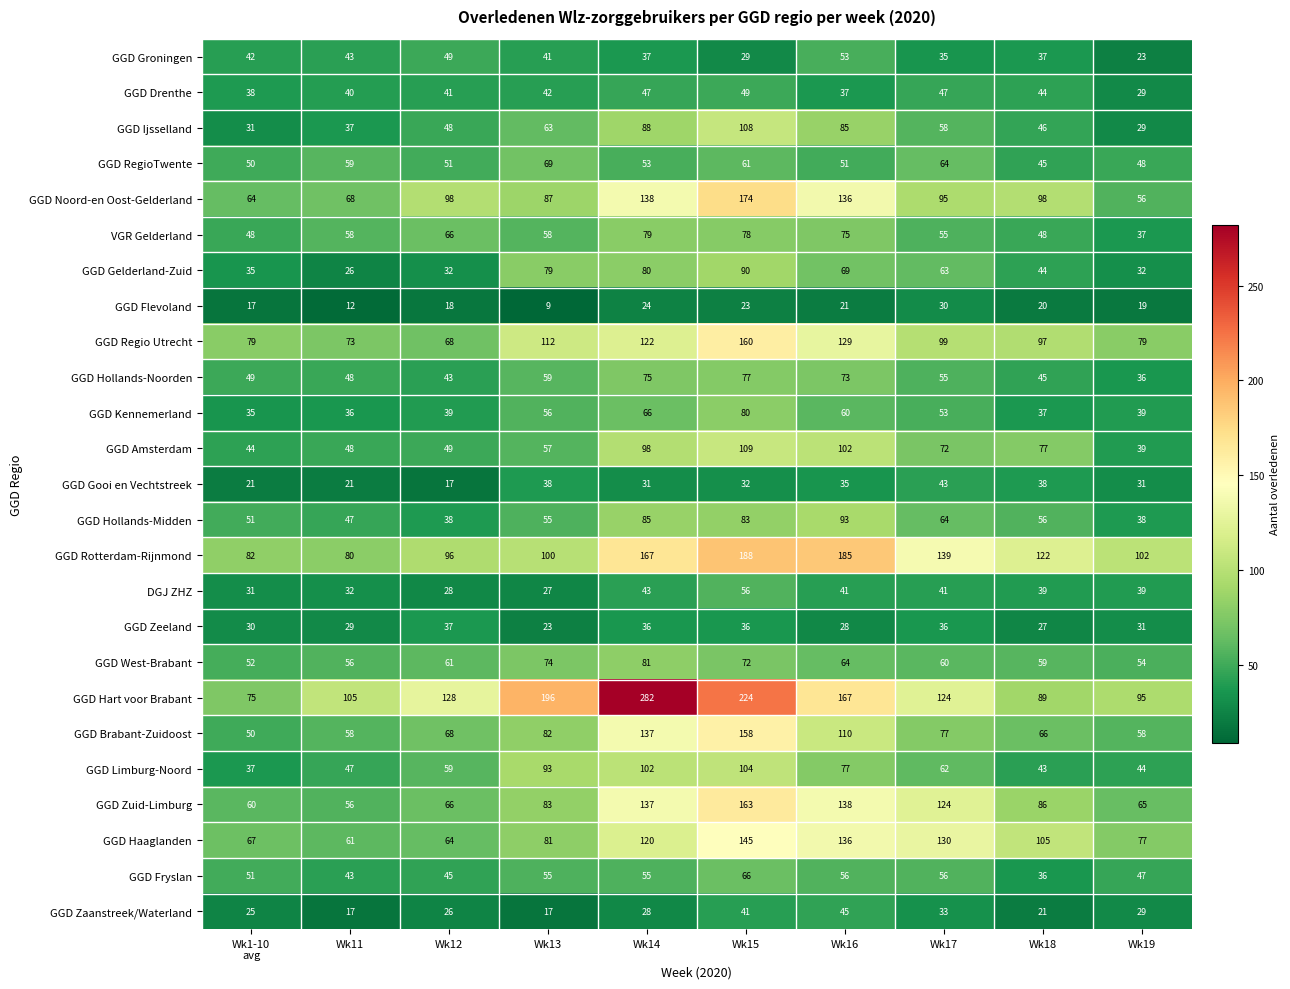

List the series in order of their peak value, lowest first.

GGD Flevoland, GGD Zeeland, GGD Gooi en Vechtstreek, GGD Zaanstreek/Waterland, GGD Drenthe, GGD Groningen, DGJ ZHZ, GGD Fryslan, GGD RegioTwente, GGD Hollands-Noorden, VGR Gelderland, GGD Kennemerland, GGD West-Brabant, GGD Gelderland-Zuid, GGD Hollands-Midden, GGD Limburg-Noord, GGD Ijsselland, GGD Amsterdam, GGD Haaglanden, GGD Brabant-Zuidoost, GGD Regio Utrecht, GGD Zuid-Limburg, GGD Noord-en Oost-Gelderland, GGD Rotterdam-Rijnmond, GGD Hart voor Brabant